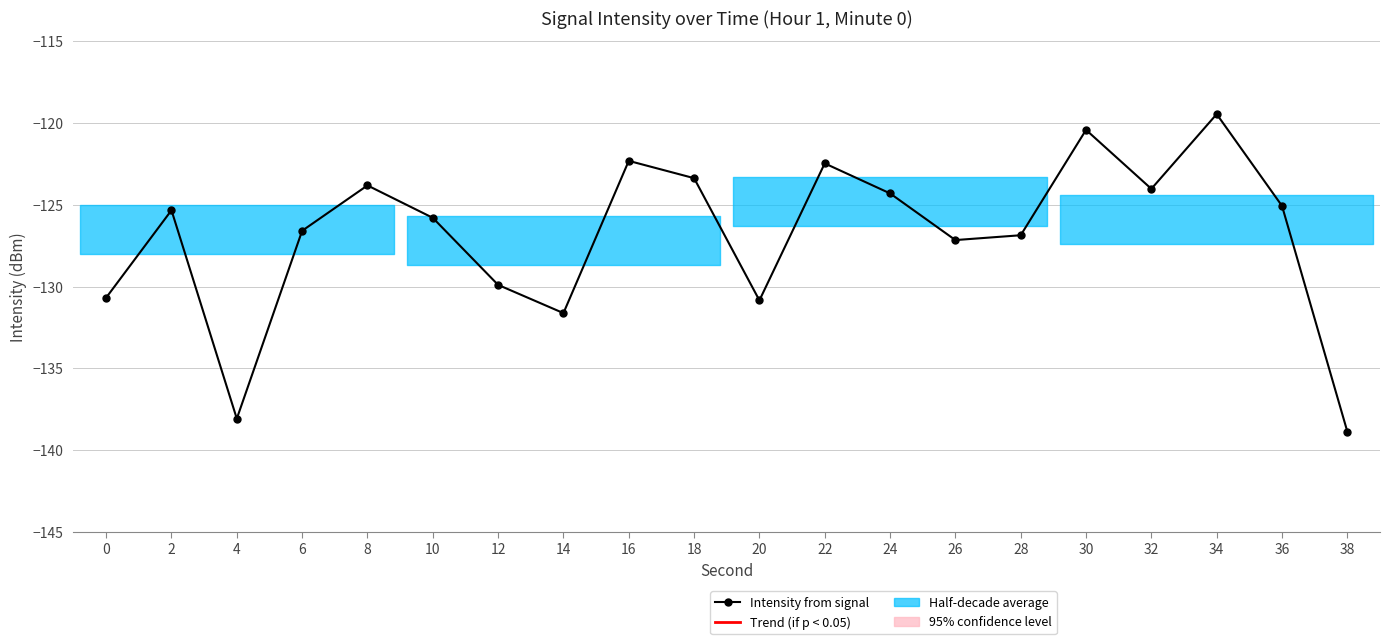

Rank the categories by value from highest to lowest.

34, 30, 16, 22, 18, 8, 32, 24, 36, 2, 10, 6, 28, 26, 12, 0, 20, 14, 4, 38